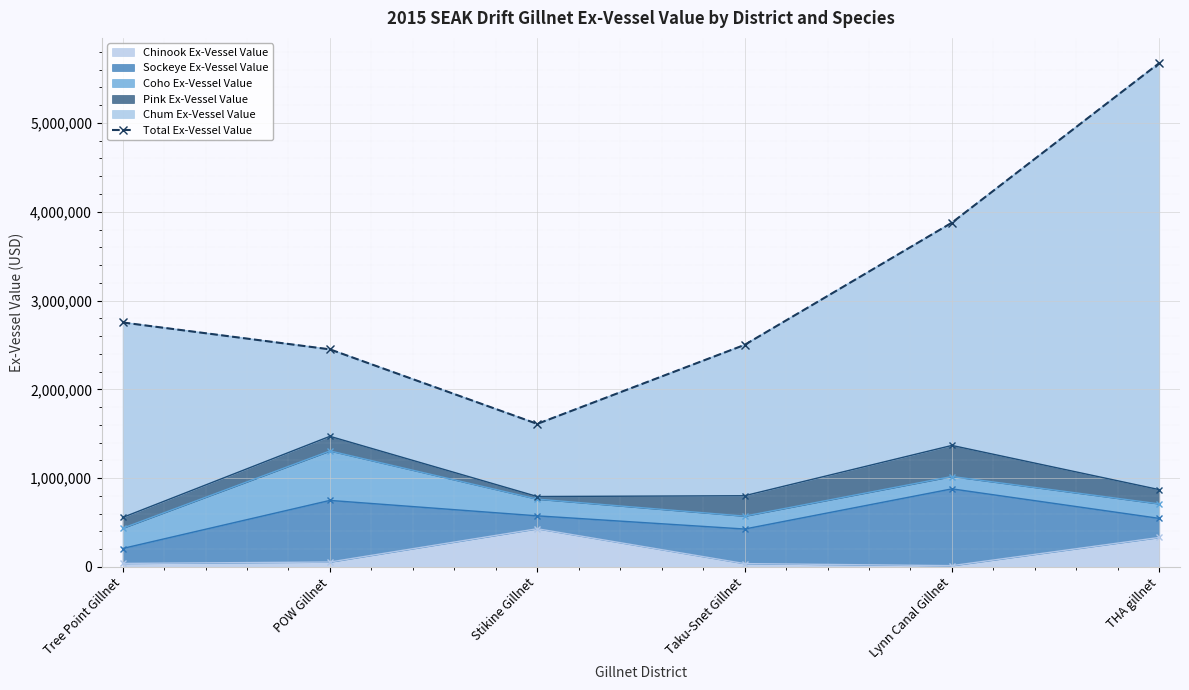

Reading left to right, extract all data points from this chart.

2753182.2	2450284.3	1610847.7	2500611.0	3877037.3	5674201.0